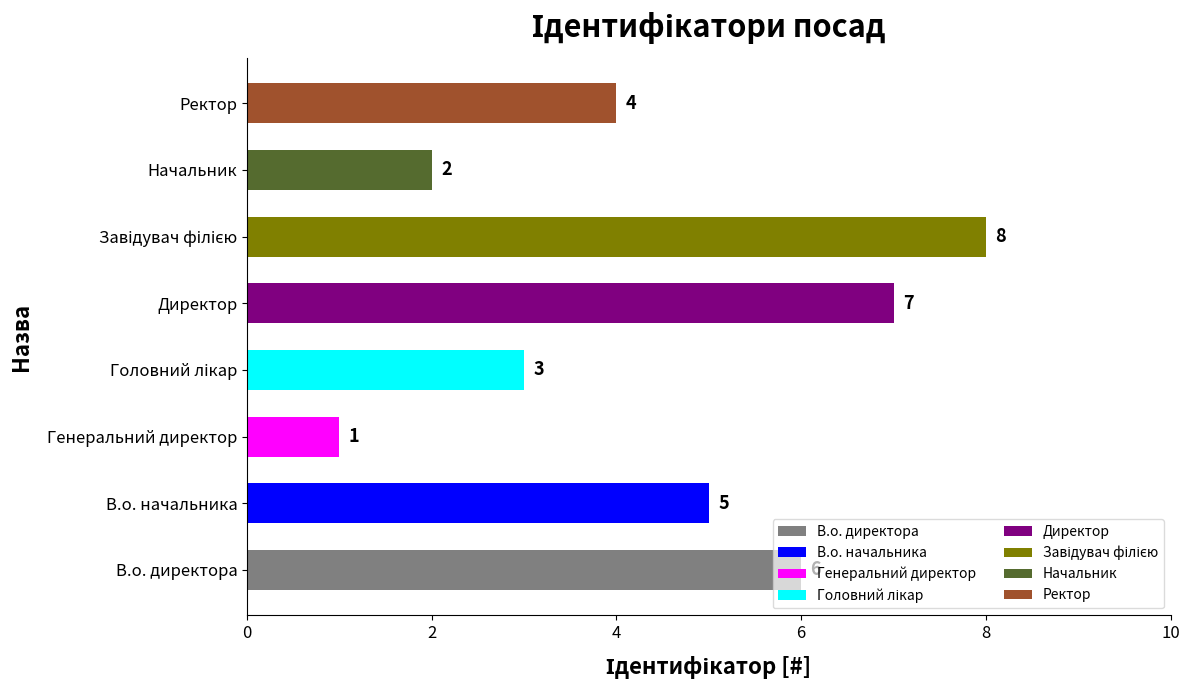

The value at Начальник is 2. True or false?

True